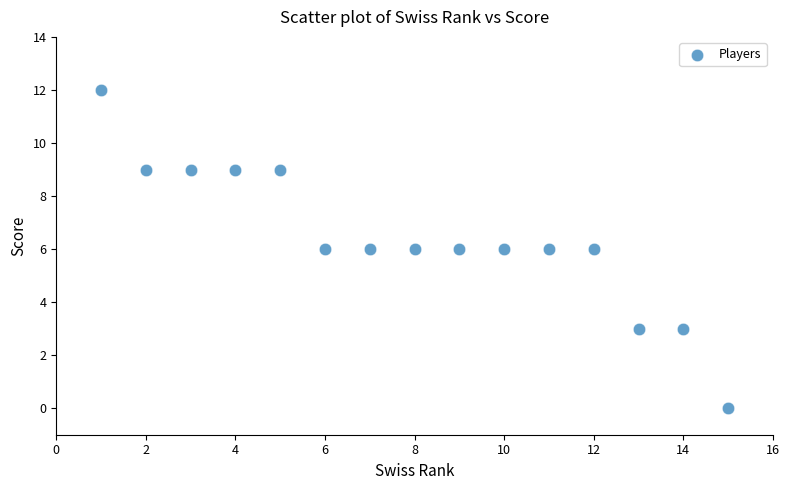

What is the range of X values (max minus min)?

14